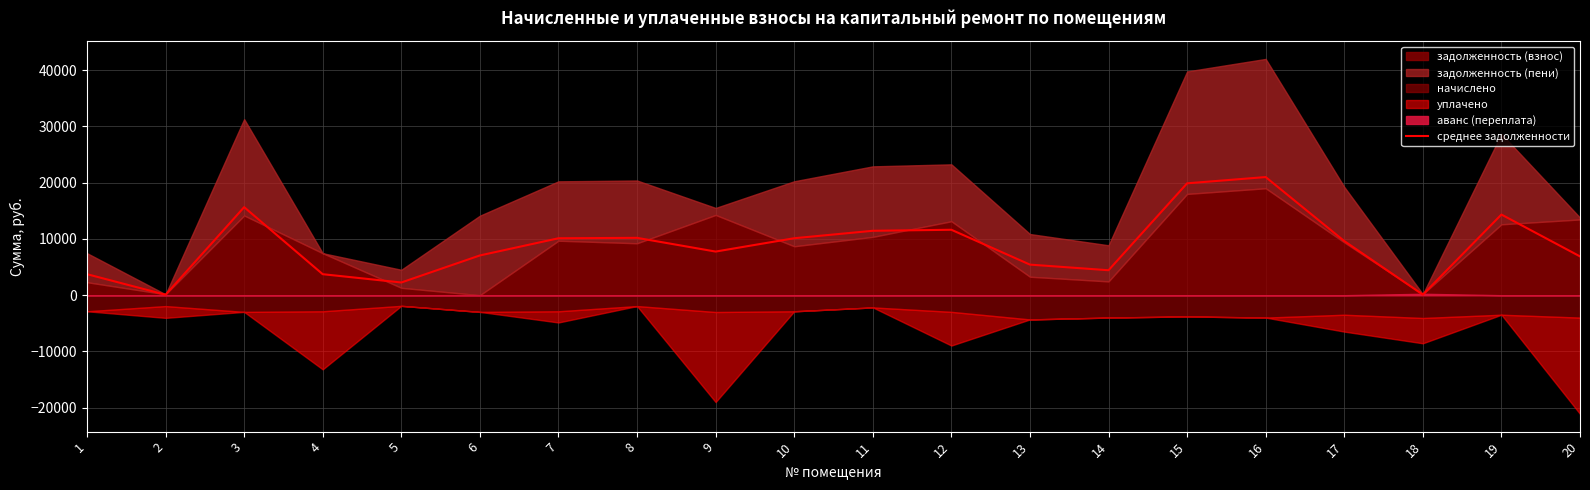

How many points are higher than both their immediate neighbors (excluding endpoints)?

5